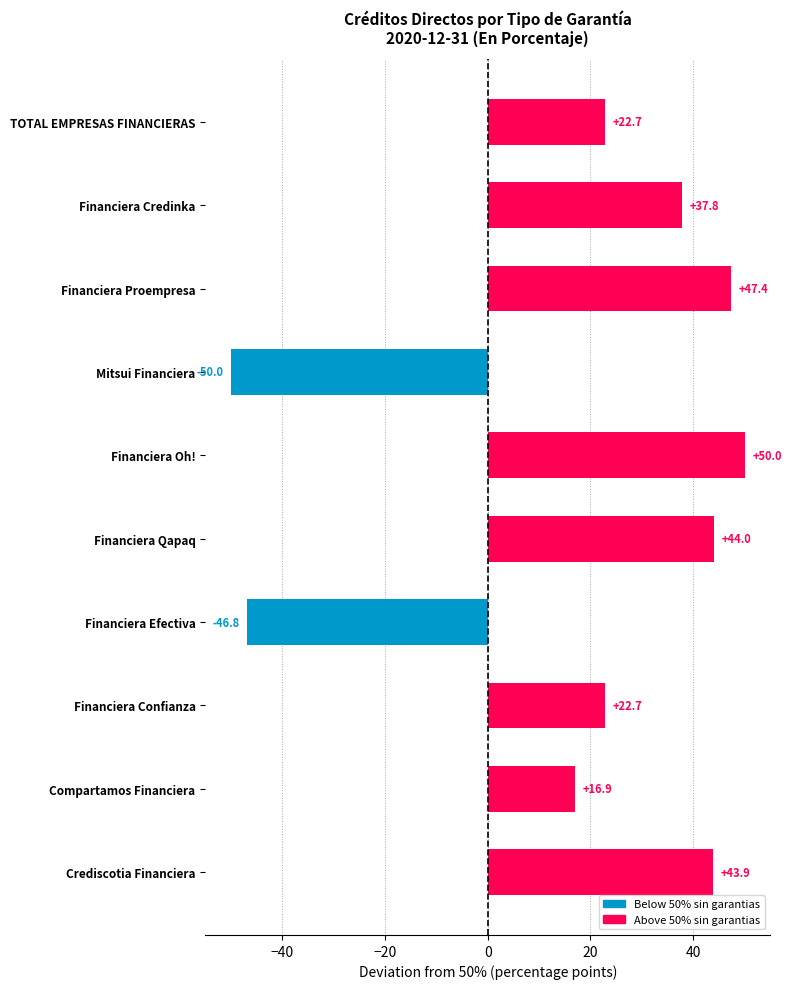

Reading top to bottom, list all the values displayed in this chart.

22.7	37.8	47.4	-50.0	50.0	44.0	-46.8	22.7	16.9	43.9